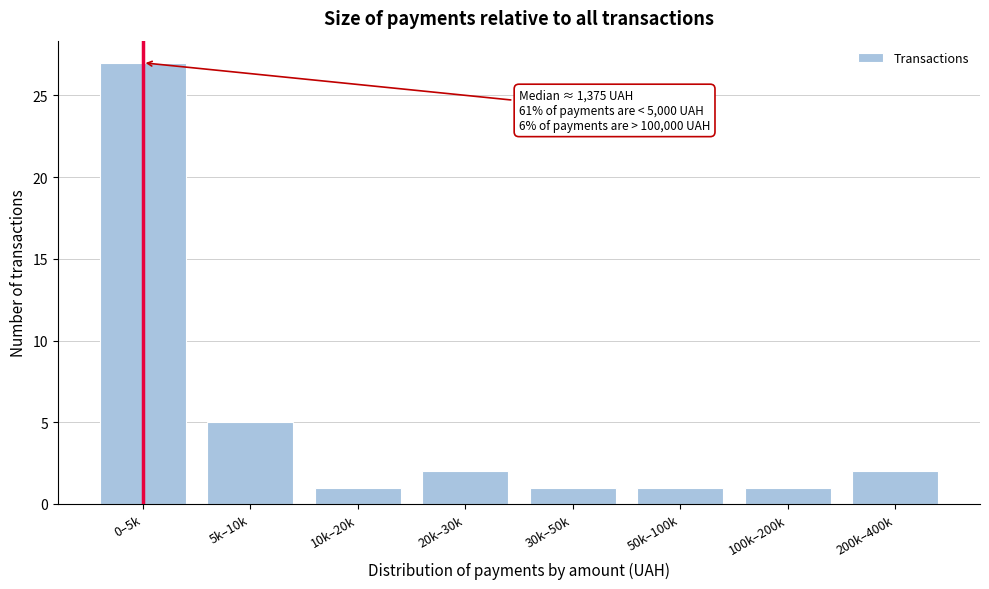

Reading left to right, what are all the values shown in this chart?

27	5	1	2	1	1	1	2